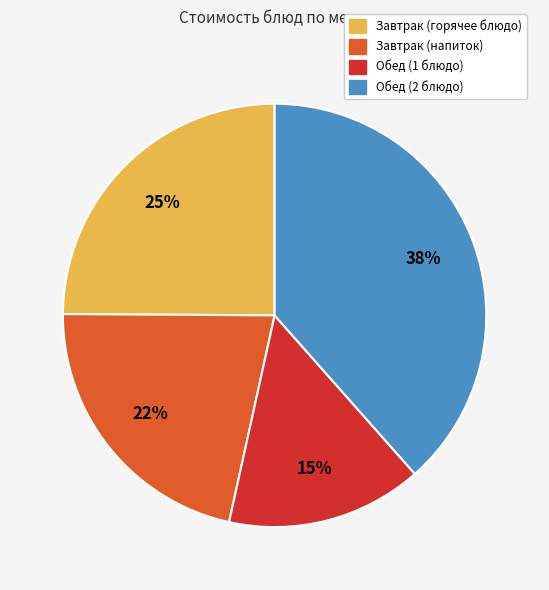

To the nearest percent, what is the average slice percentage?

25%